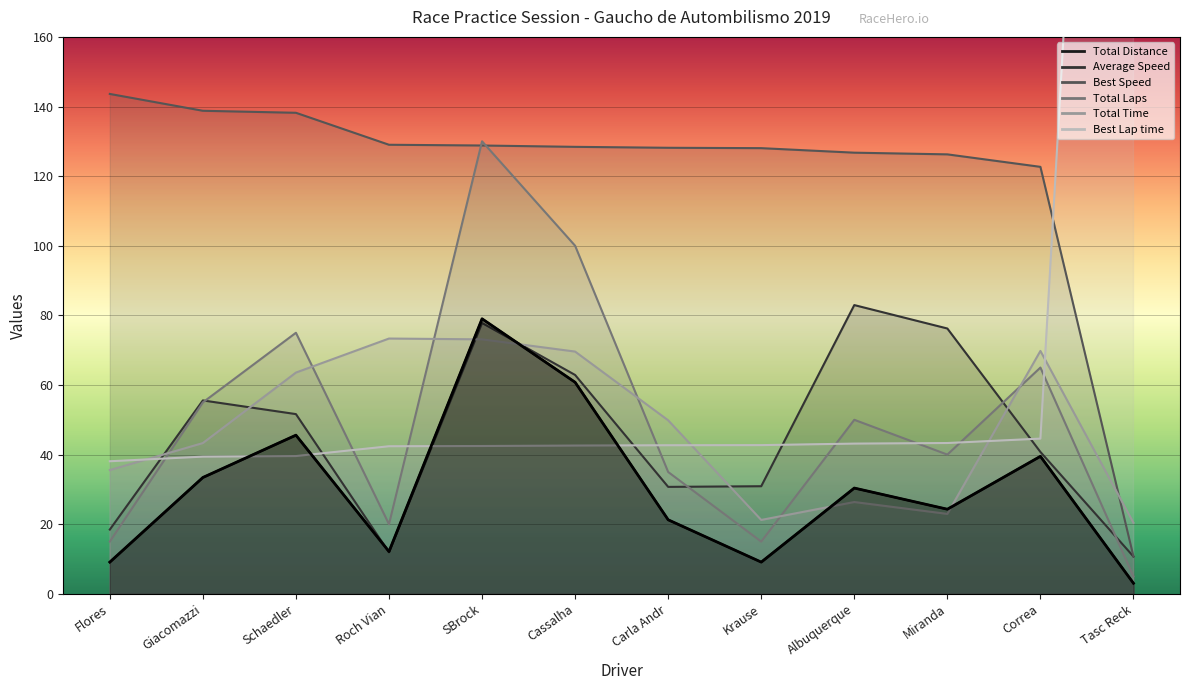

How many interior local valleys (lower than both neighbors) does the data have?

3